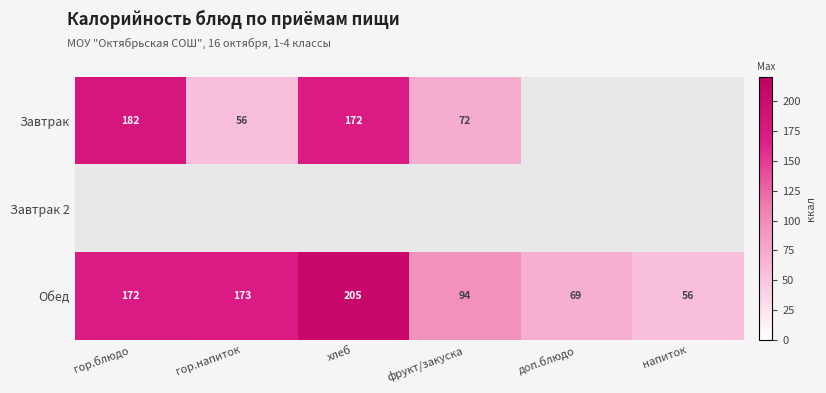

What is the lowest value of the Обед series?

56